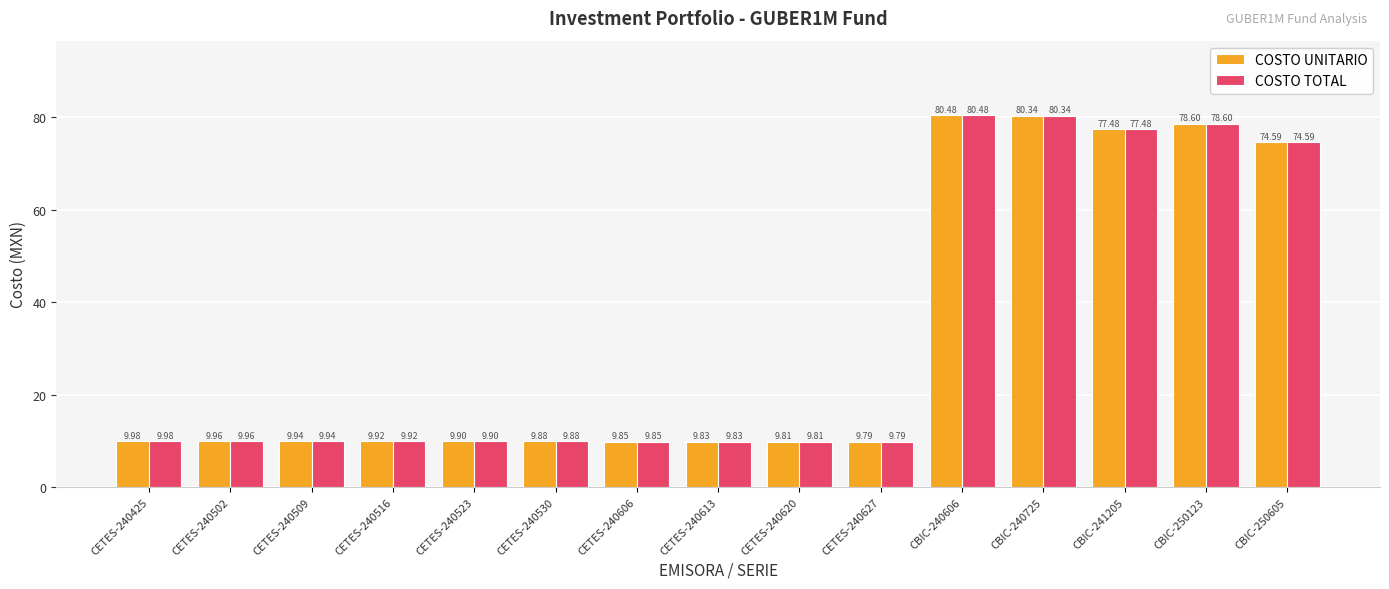

At which category is the sum across all series the highest?

CBIC-240606